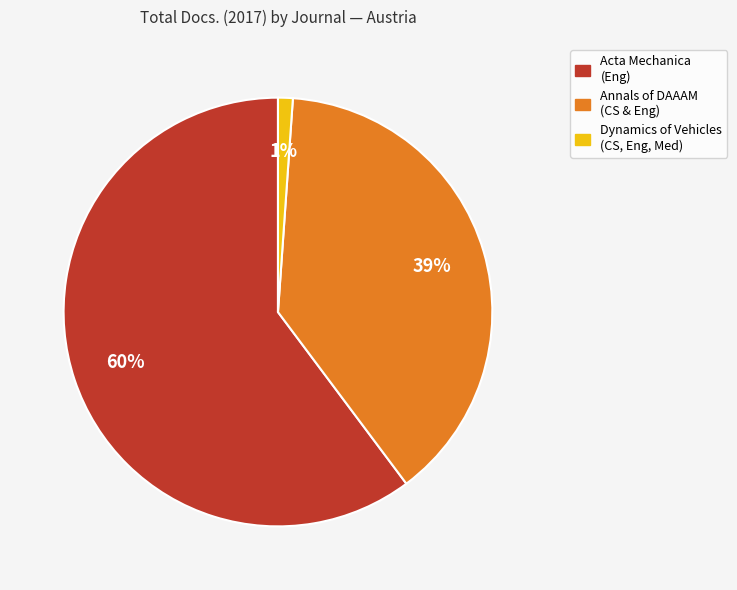

To the nearest percent, what is the average slice percentage?

33%